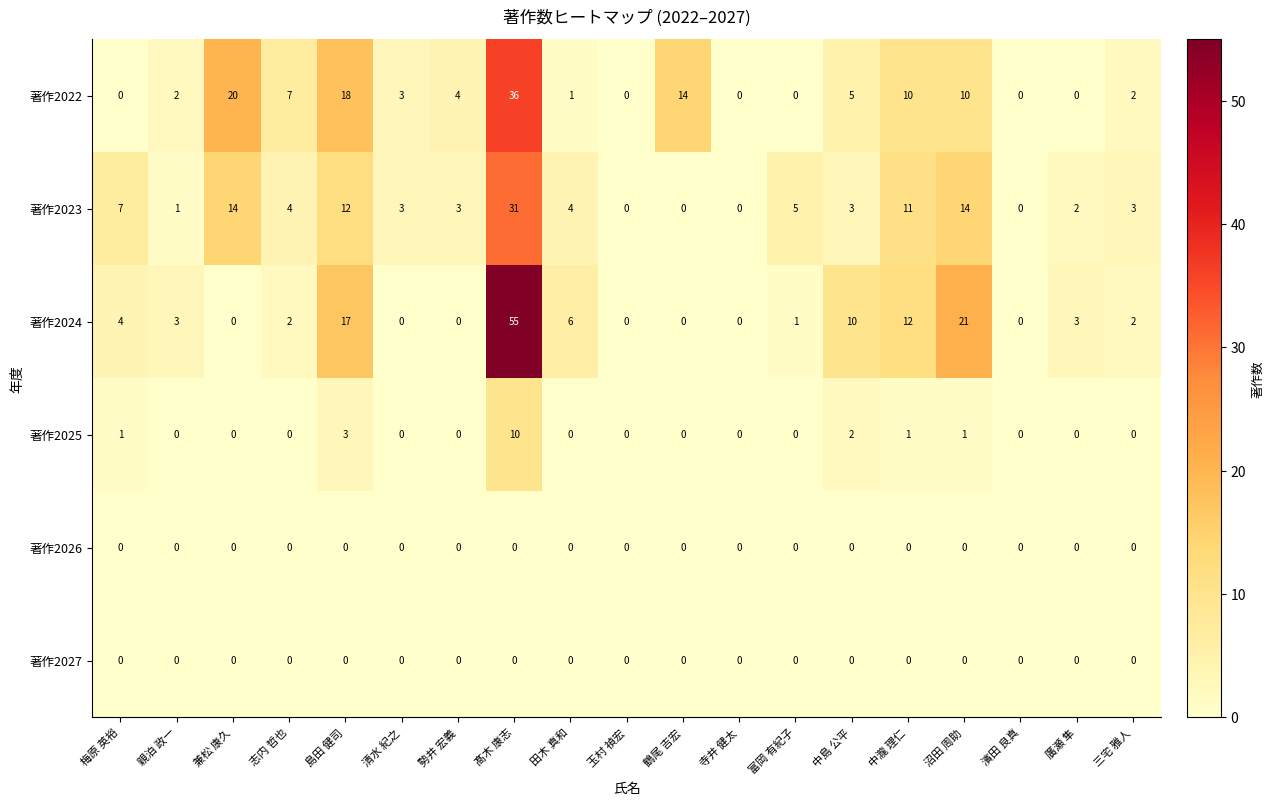

Is the value of 著作2022 at 清水 紀之 greater than the value of 著作2025 at 田木 真和?

Yes